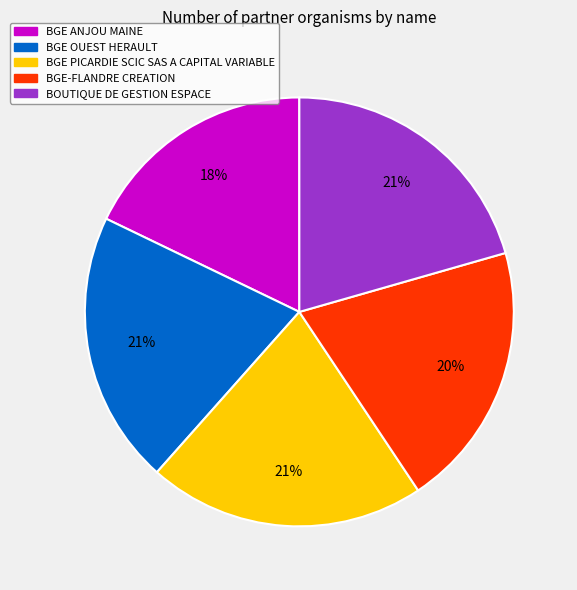

What is the smallest slice in the pie chart?

BGE ANJOU MAINE